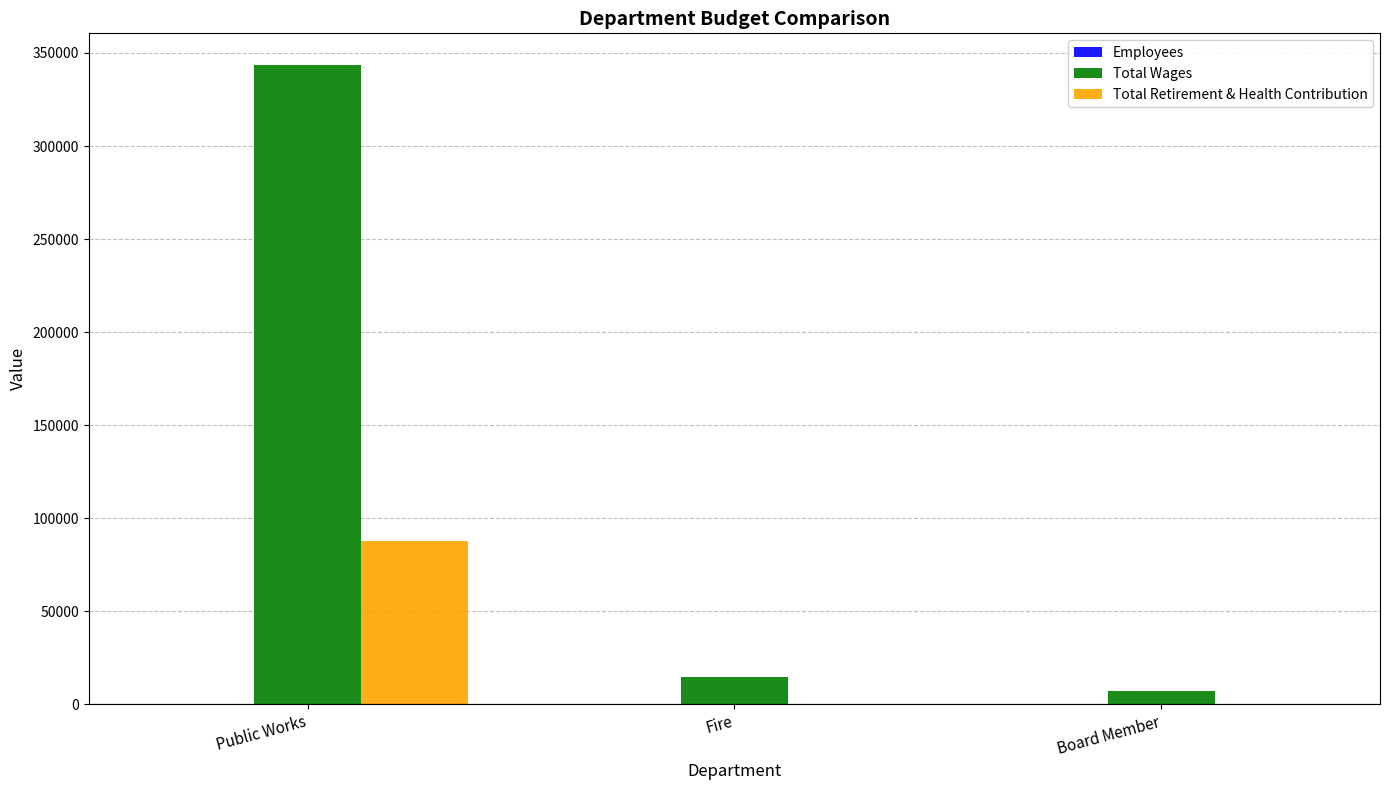

What is the sum of all Total Wages values?

364939